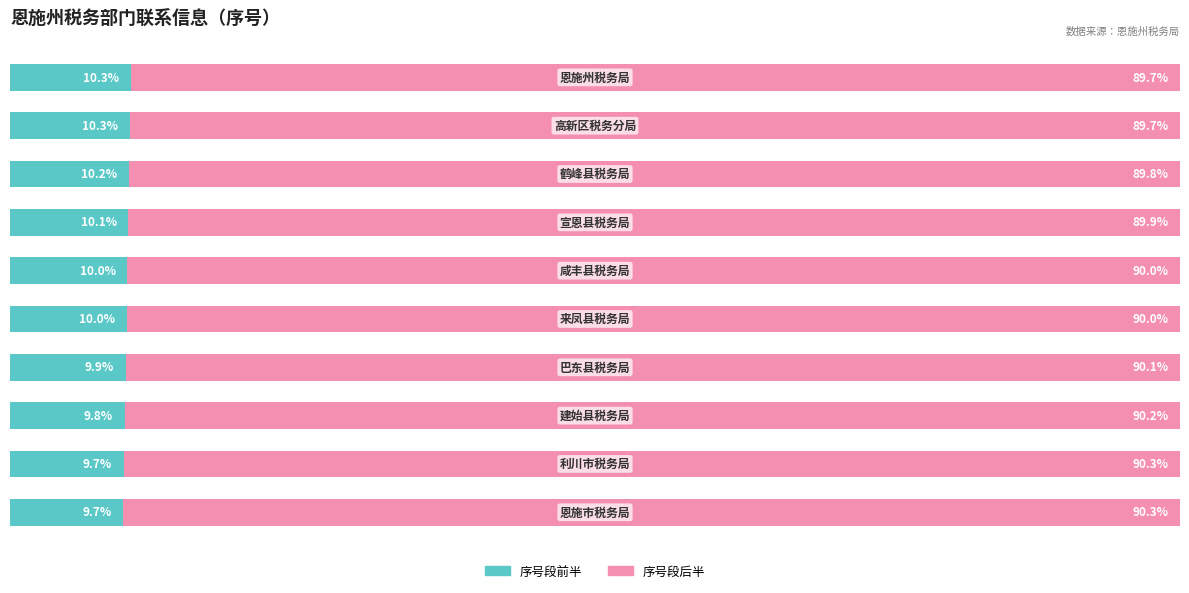

List the series in order of their overall mean, highest first.

序号段后半, 序号段前半